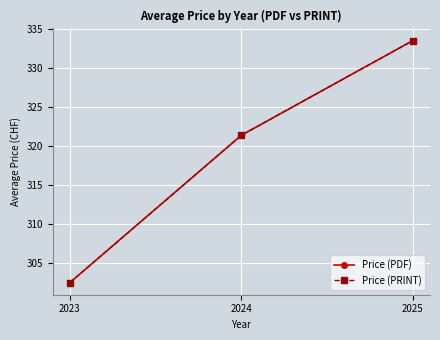

Rank the series by their maximum value, from highest to lowest.

Price (PDF), Price (PRINT)